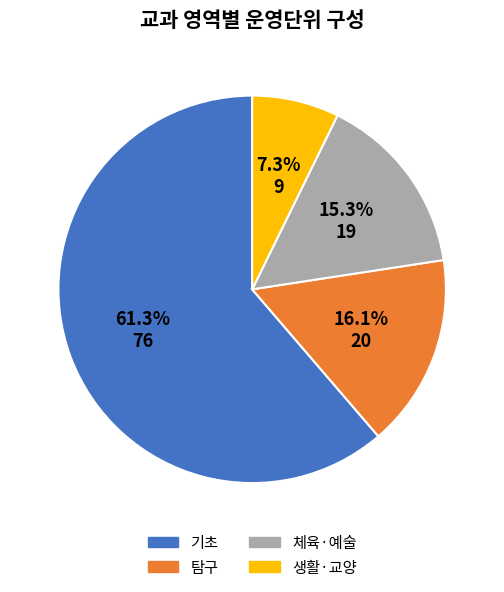

Which has a higher value, 탐구 or 체육·예술?

탐구